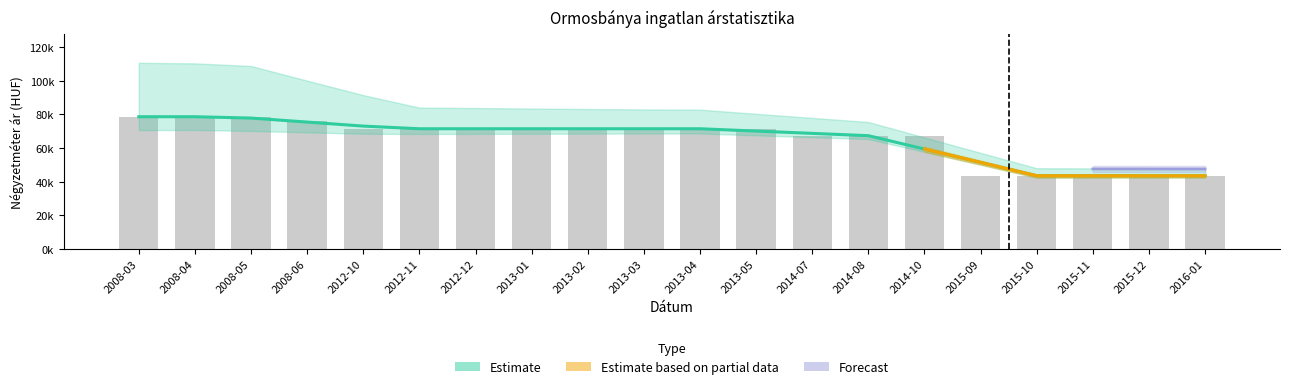

What position from the left is 2013-01?

8